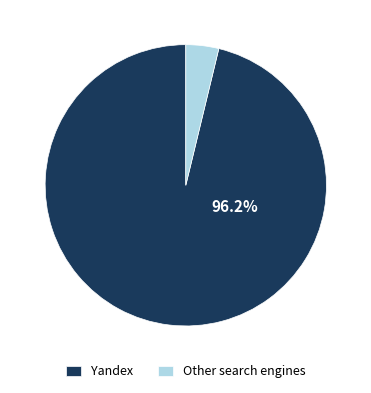

Which slice is the largest?

Yandex